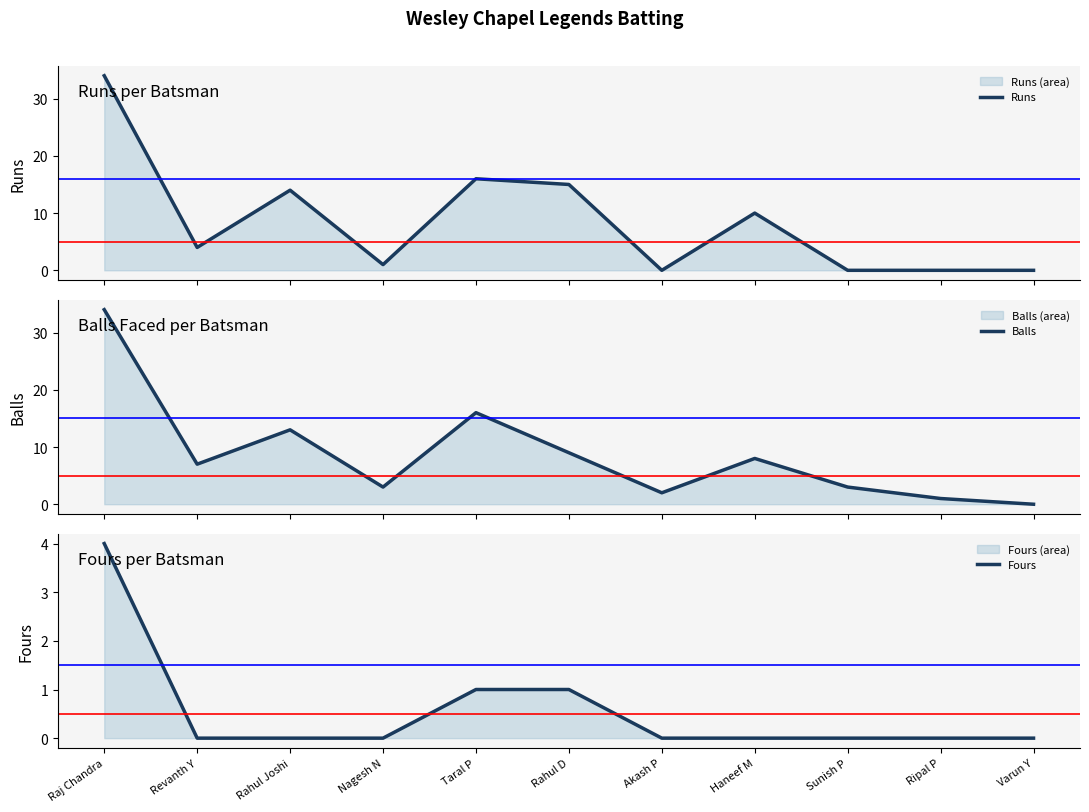

At which label does Runs first exceed 4?

Raj Chandra